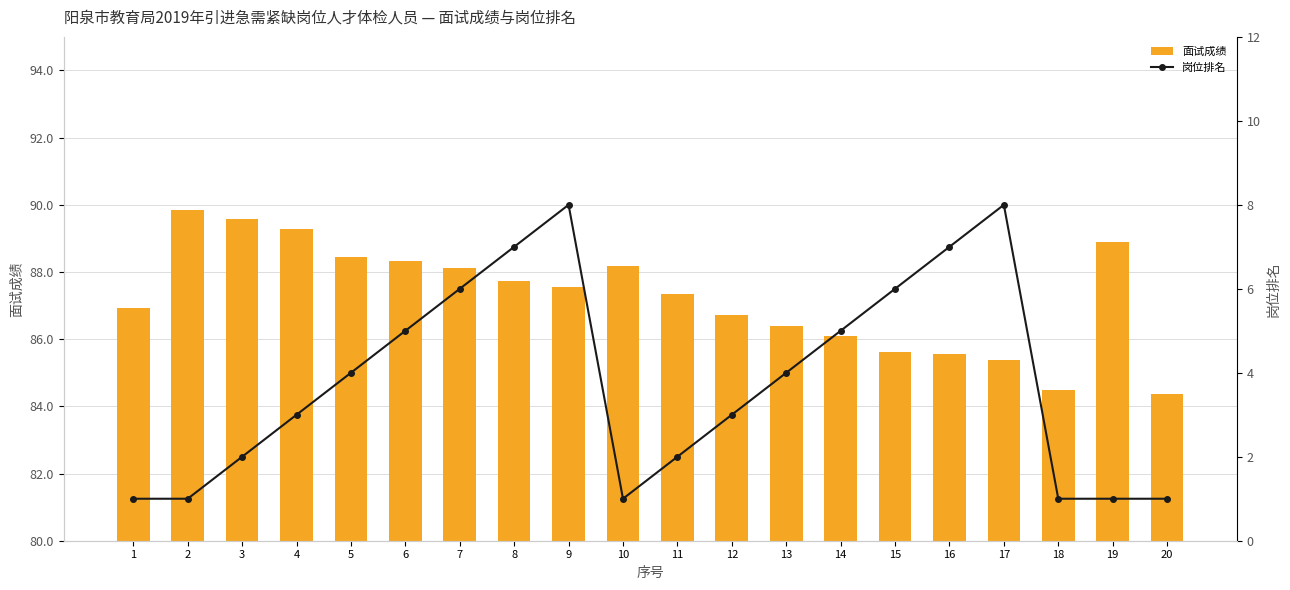

What is the value of the 面试成绩 bar at the 4th from the left?

89.3